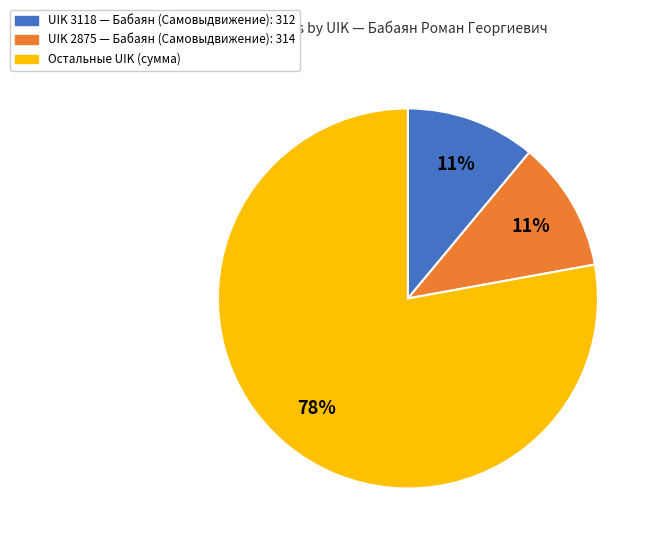

To the nearest percent, what is the difference between the largest and smallest slice percentages?

67%